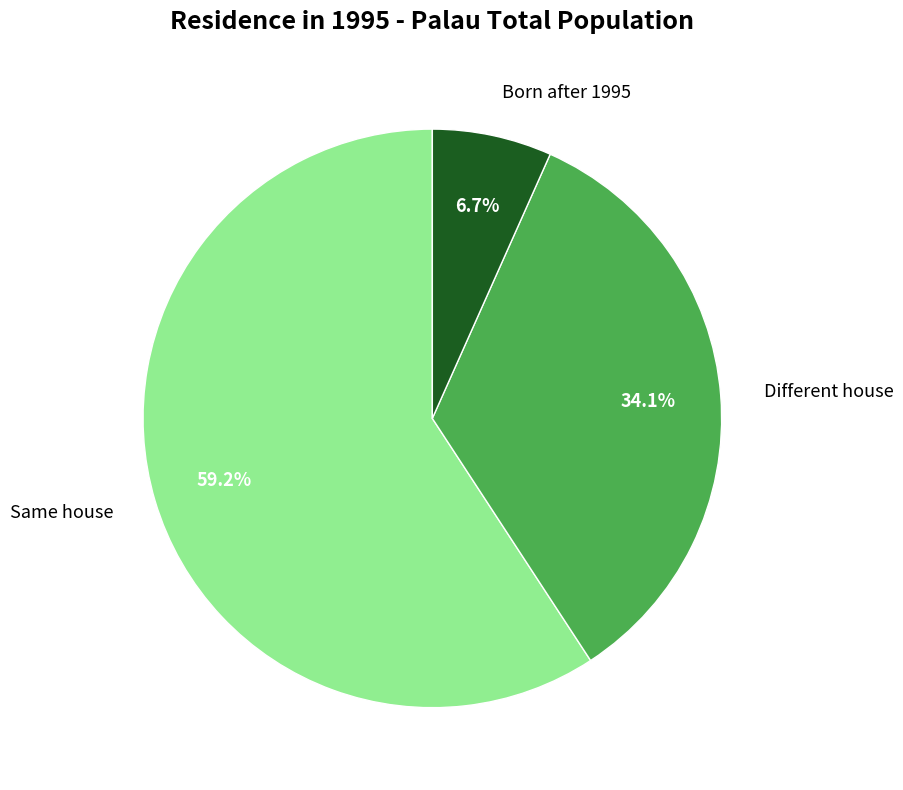

Count the number of slices in the pie.

3